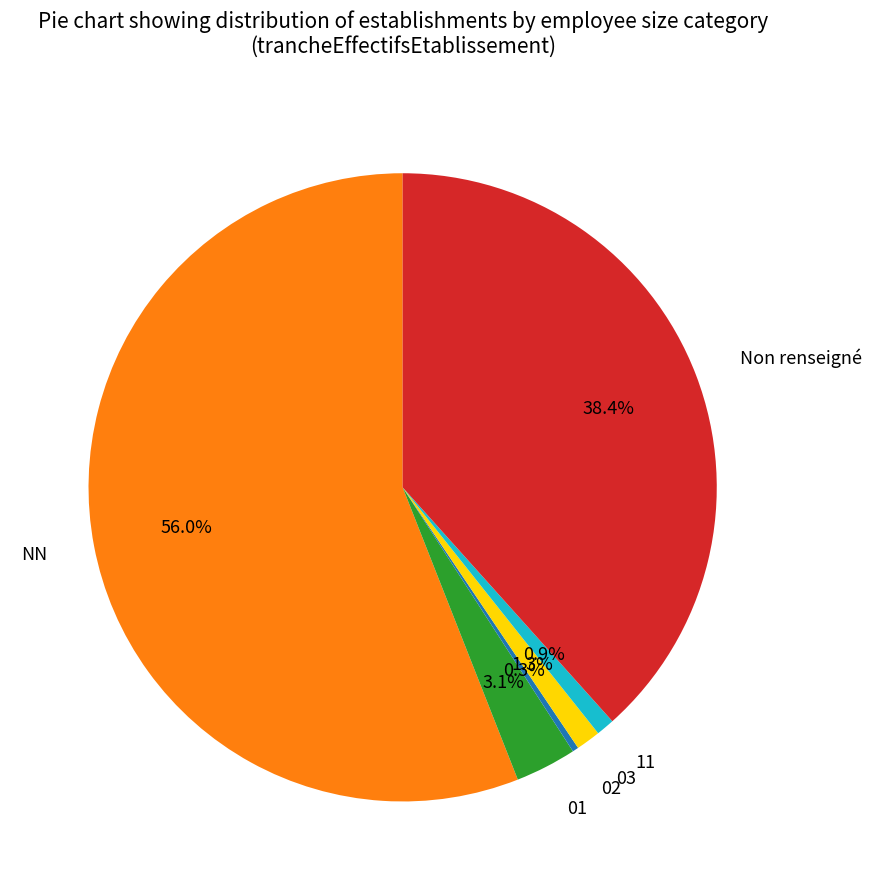

How many segments does this pie chart have?

6